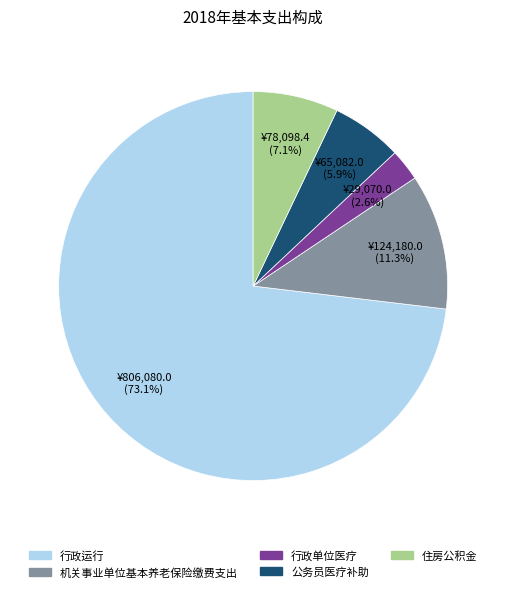

Rank the categories by value from lowest to highest.

行政单位医疗, 公务员医疗补助, 住房公积金, 机关事业单位基本养老保险缴费支出, 行政运行